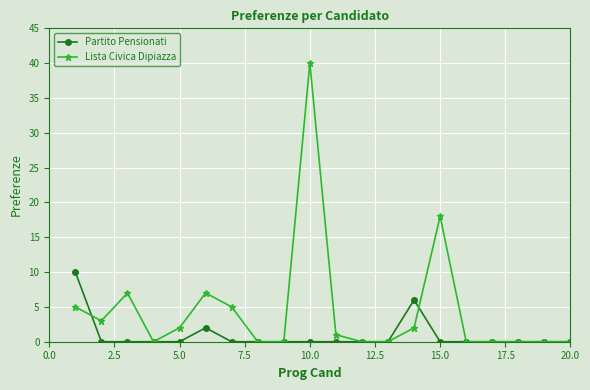

Which series has the largest range (max minus min)?

Lista Civica Dipiazza